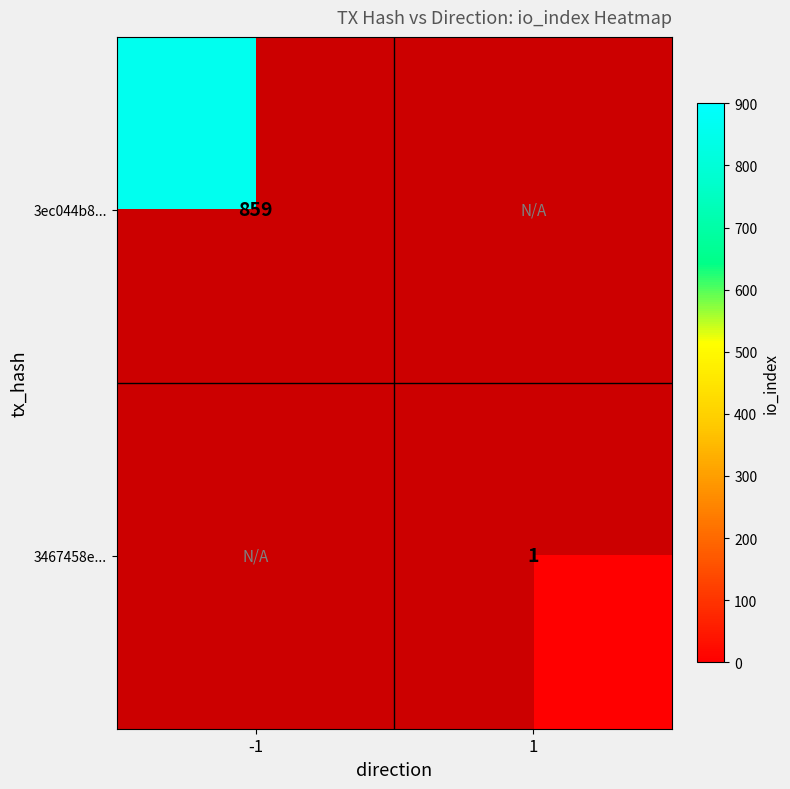

Is it true that 3467458e... equals 1 at 1?

True